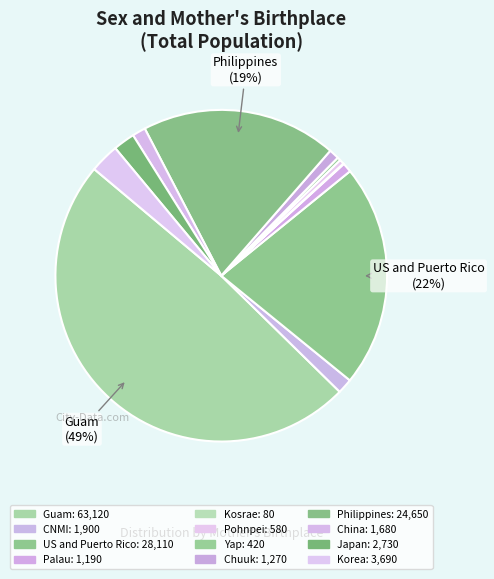

True or false: Yap accounts for 0% of the total.

True